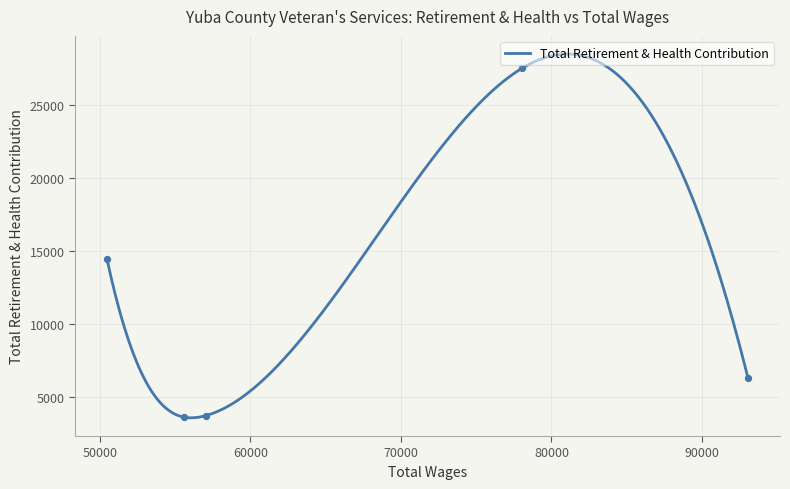

Between 55561.0 and 50468.0, which is larger?

50468.0